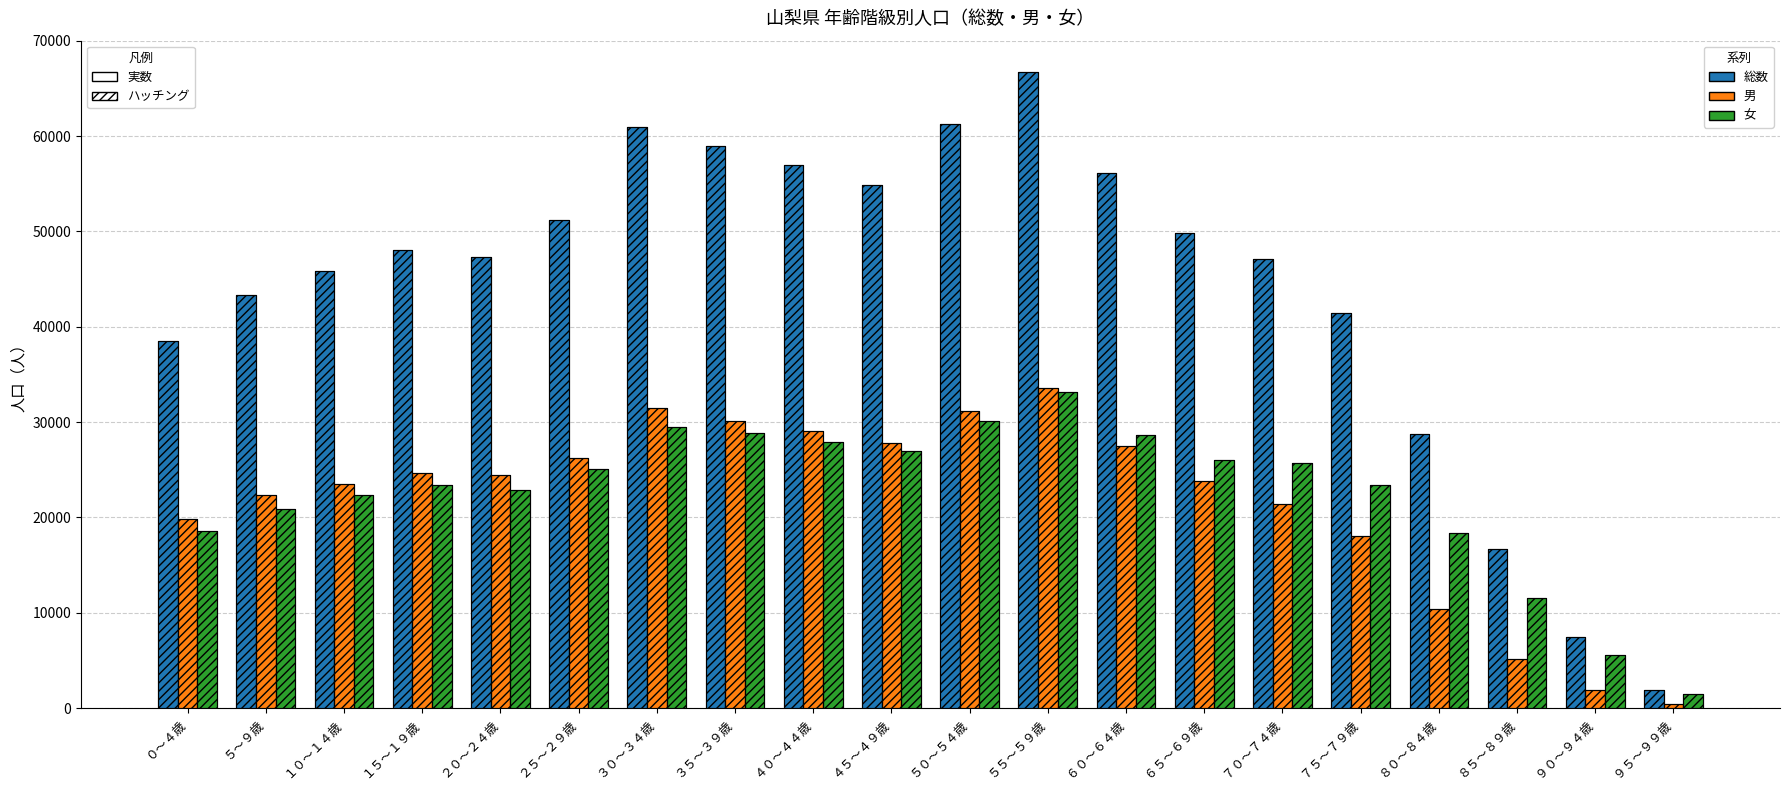

Are the bars horizontal?

No